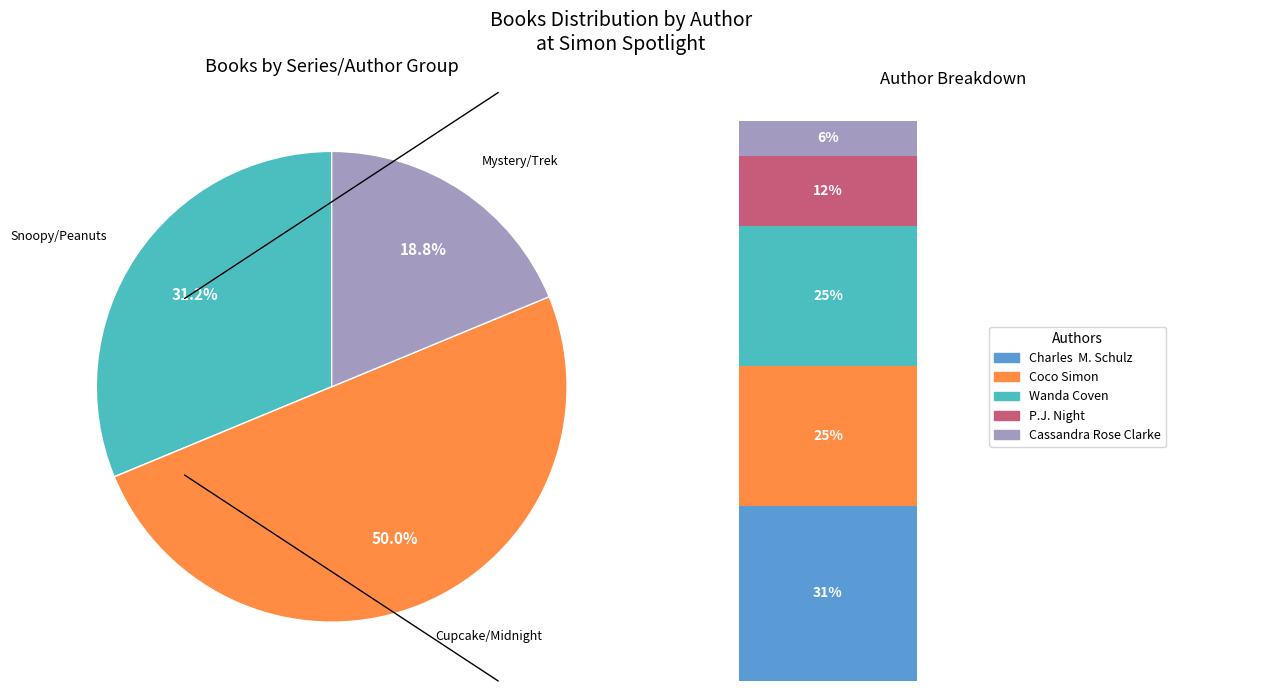

To the nearest percent, what percentage of the pie is Coco Simon (78665404)?

25%